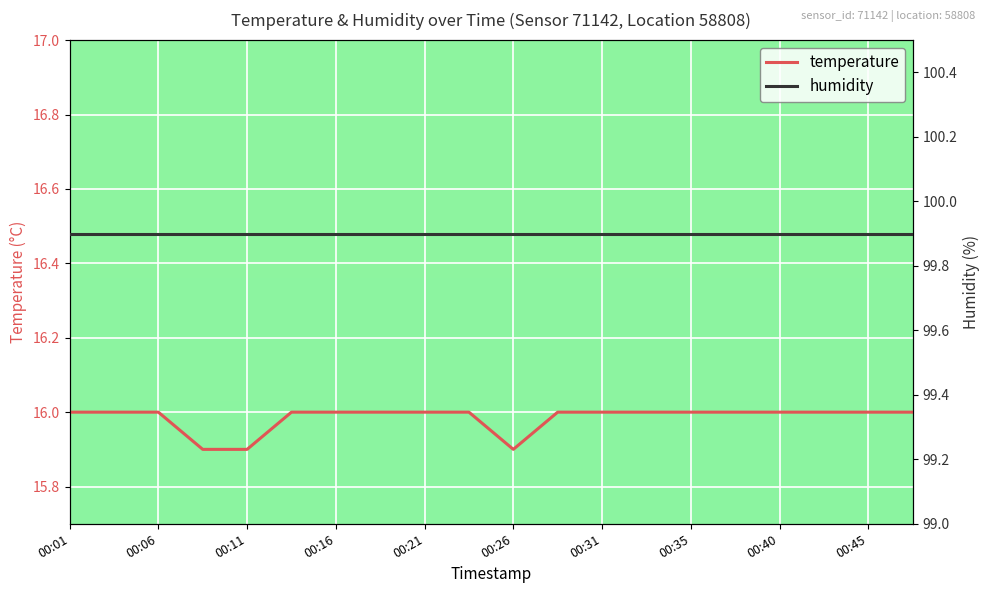

The value of temperature at 15 is 16.0. True or false?

True